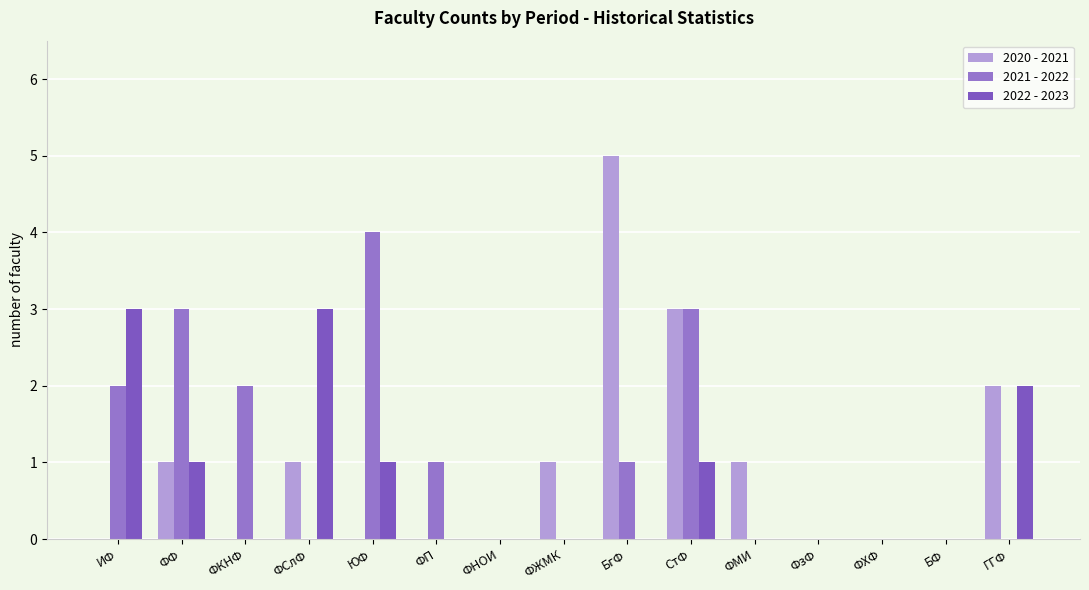

Reading left to right, list all the values displayed in this chart.

2020 - 2021: ИФ=0	ФФ=1	ФКНФ=0	ФСлФ=1	ЮФ=0	ФП=0	ФНОИ=0	ФЖМК=1	БгФ=5	СтФ=3	ФМИ=1	ФзФ=0	ФХФ=0	БФ=0	ГГФ=2
2021 - 2022: ИФ=2	ФФ=3	ФКНФ=2	ФСлФ=0	ЮФ=4	ФП=1	ФНОИ=0	ФЖМК=0	БгФ=1	СтФ=3	ФМИ=0	ФзФ=0	ФХФ=0	БФ=0	ГГФ=0
2022 - 2023: ИФ=3	ФФ=1	ФКНФ=0	ФСлФ=3	ЮФ=1	ФП=0	ФНОИ=0	ФЖМК=0	БгФ=0	СтФ=1	ФМИ=0	ФзФ=0	ФХФ=0	БФ=0	ГГФ=2